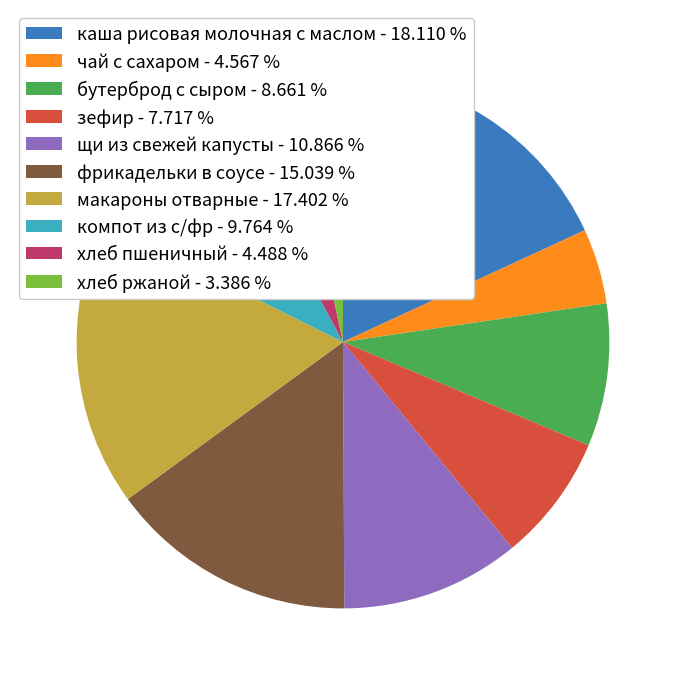

Is щи из свежей капусты - 10.866 % the majority of the pie?

No